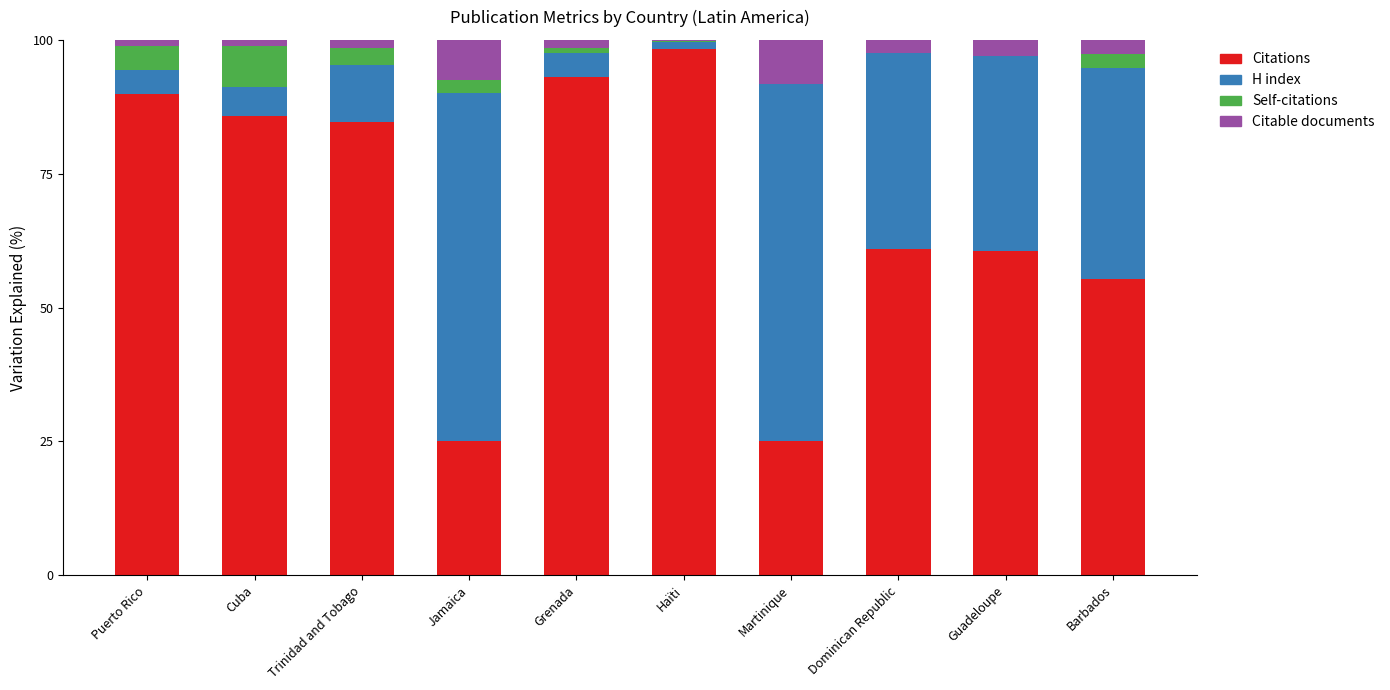

What is the maximum value for Citations?

98.3